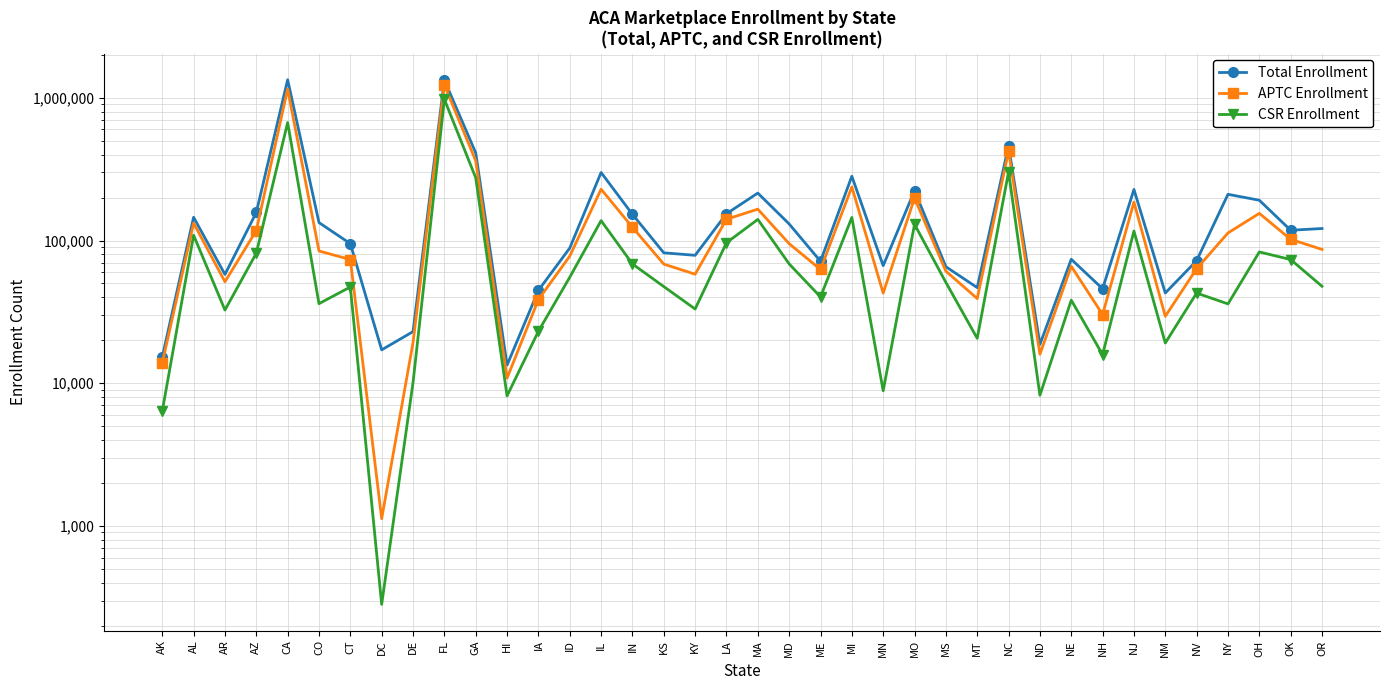

What are all the series names shown in the legend?

Total Enrollment, APTC Enrollment, CSR Enrollment